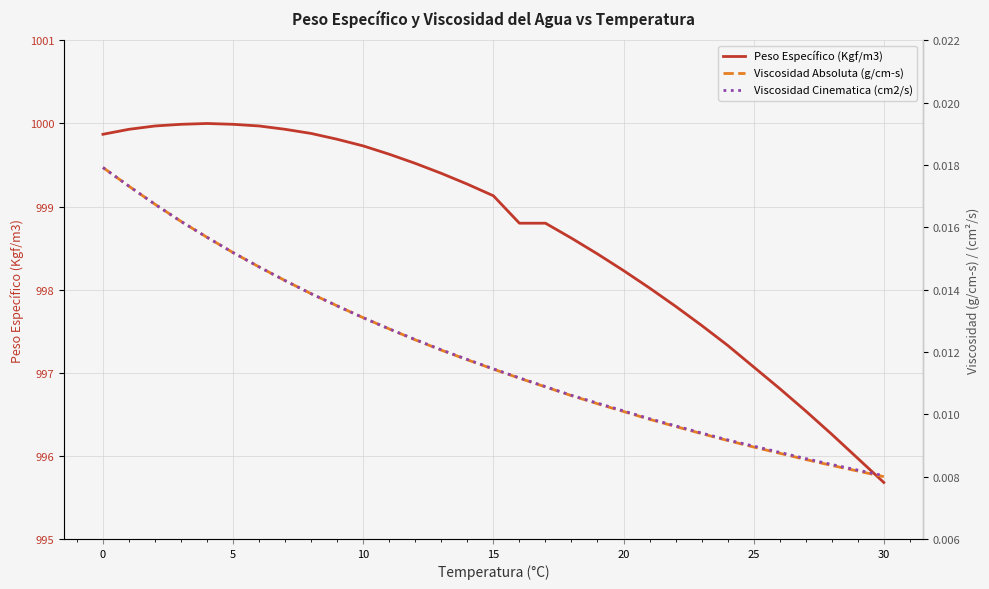

What is the difference between the second highest and minimum values in the Peso Específico (Kgf/m3) series?

4.3